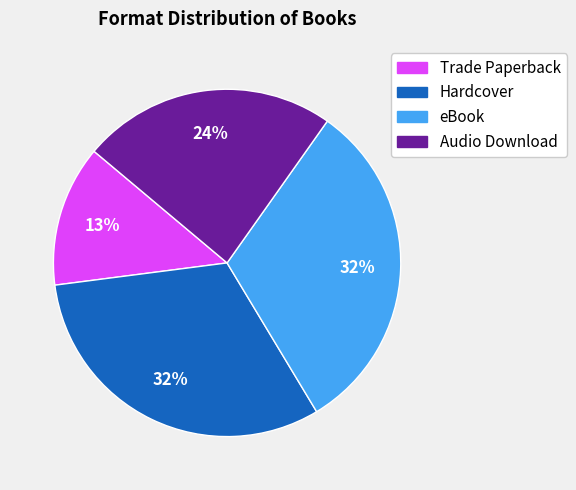

To the nearest percent, what portion does Audio Download represent?

24%